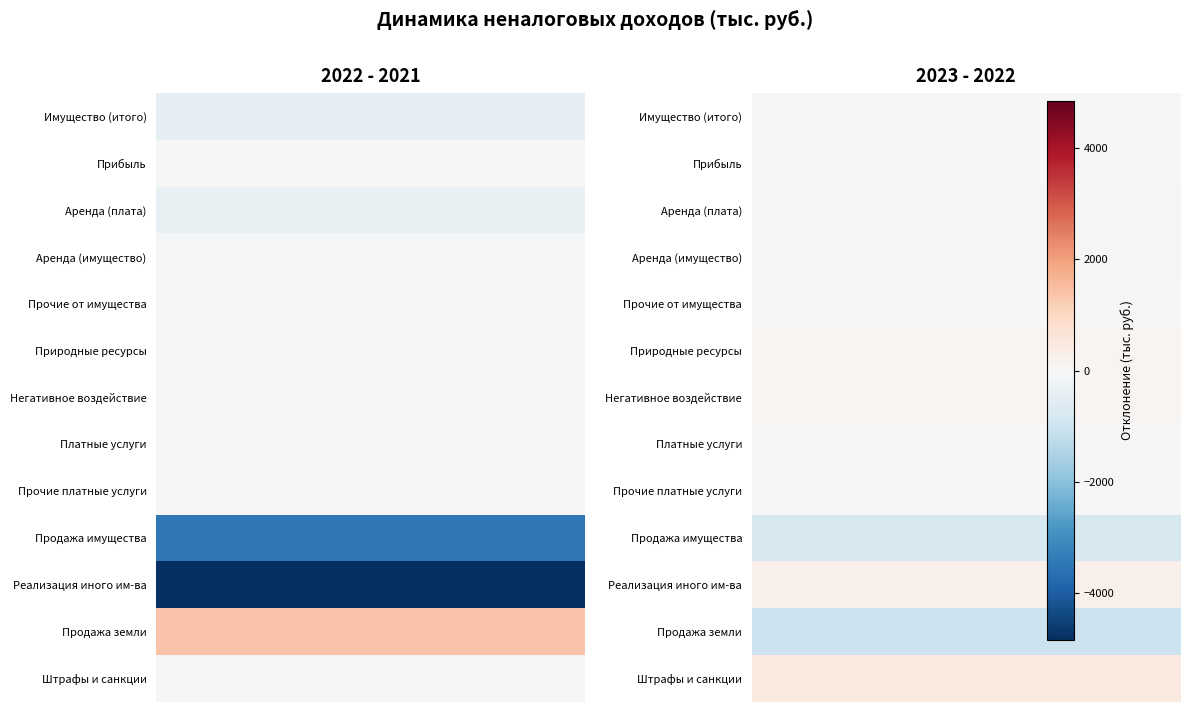

What is the sum of all Штрафы, санкции, возмещение ущерба values?

1307.3